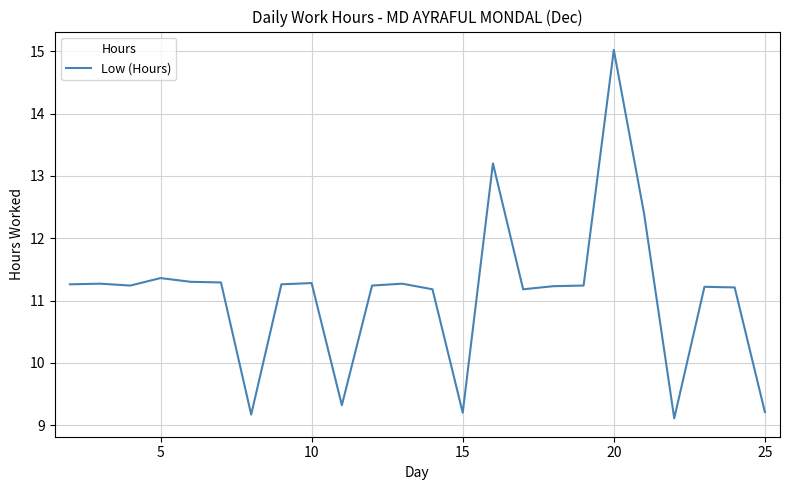

What is the greatest value displayed?

15.0